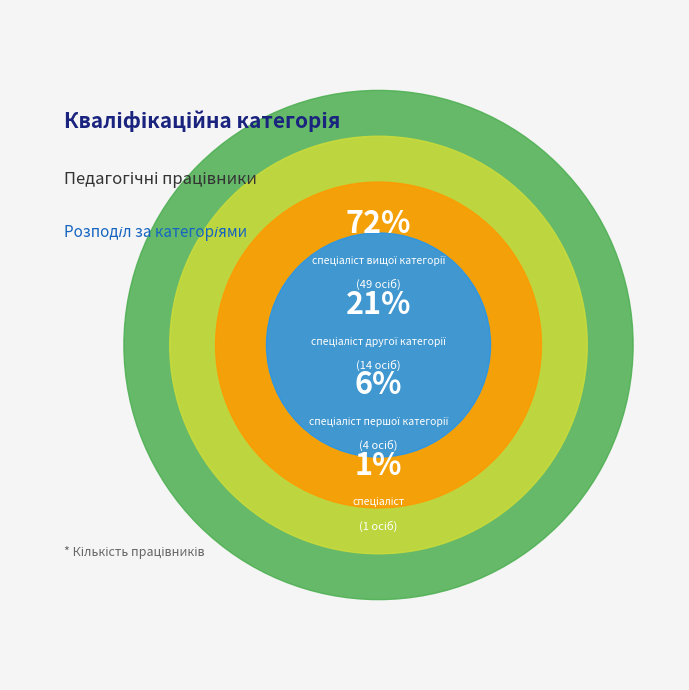

Is it true that спеціаліст вищої категорії is 66% of the pie?

False